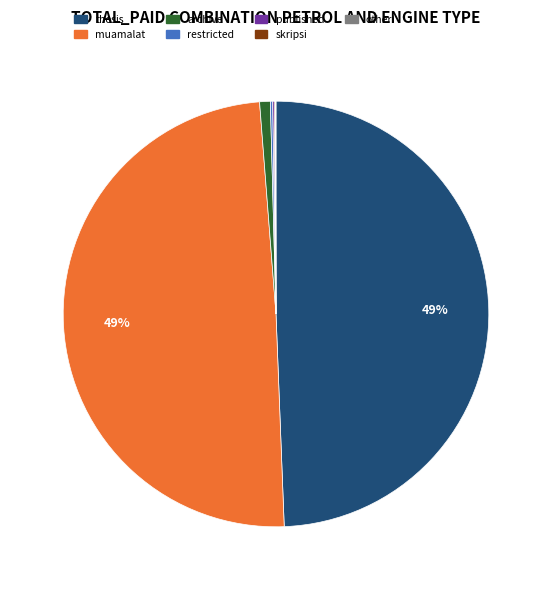

To the nearest percent, what percentage of the pie is thesis?

49%